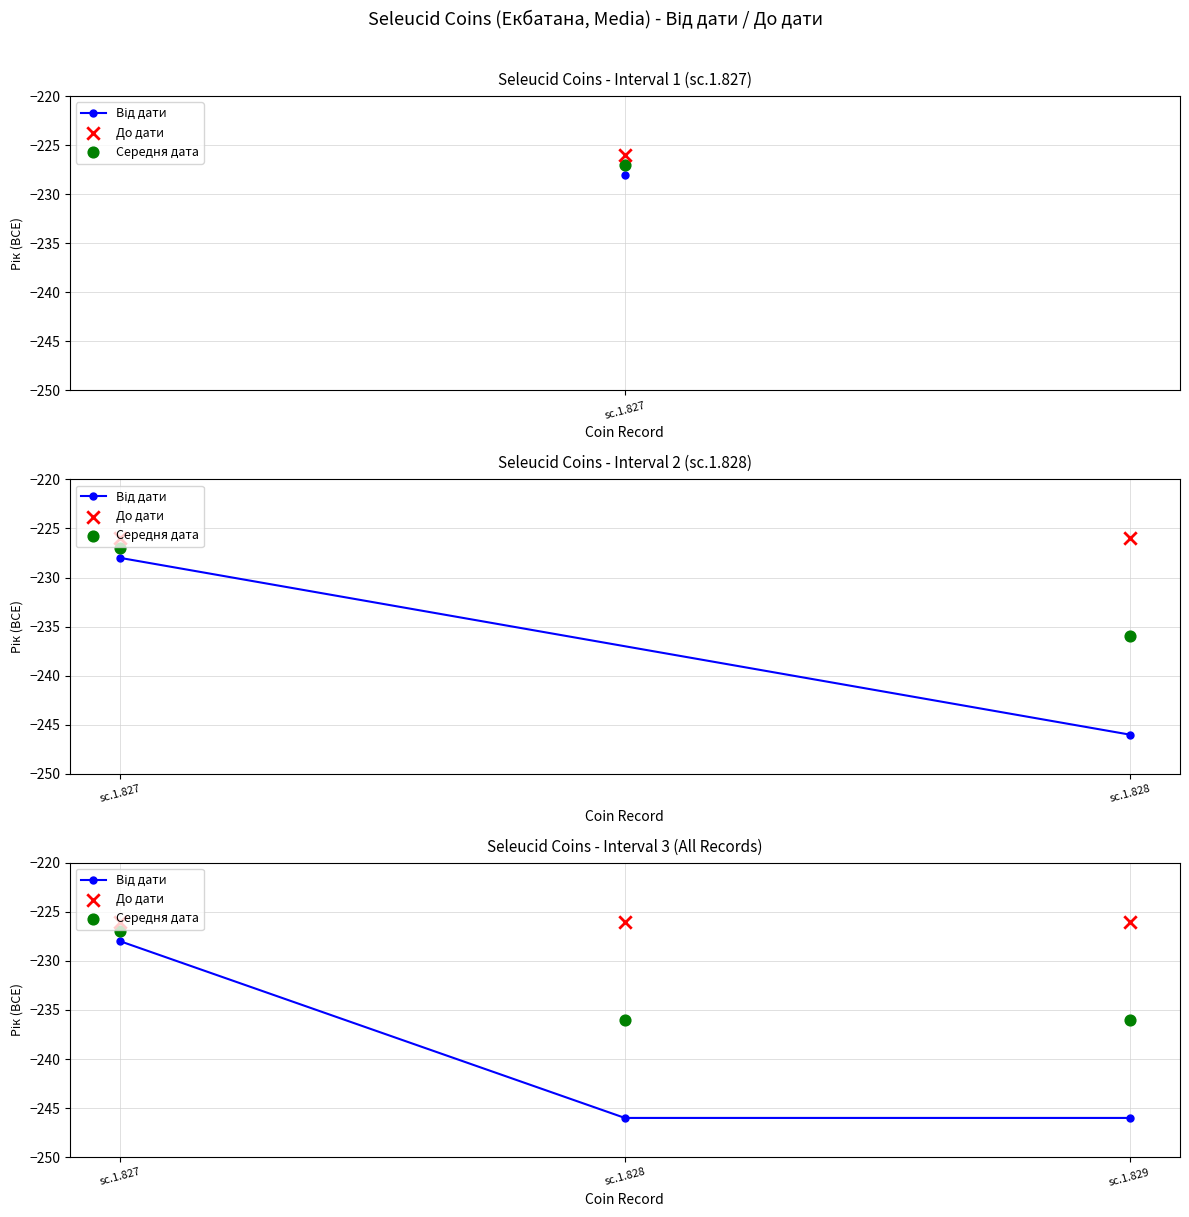

What is the total value across all series at sc.1.829?

-708